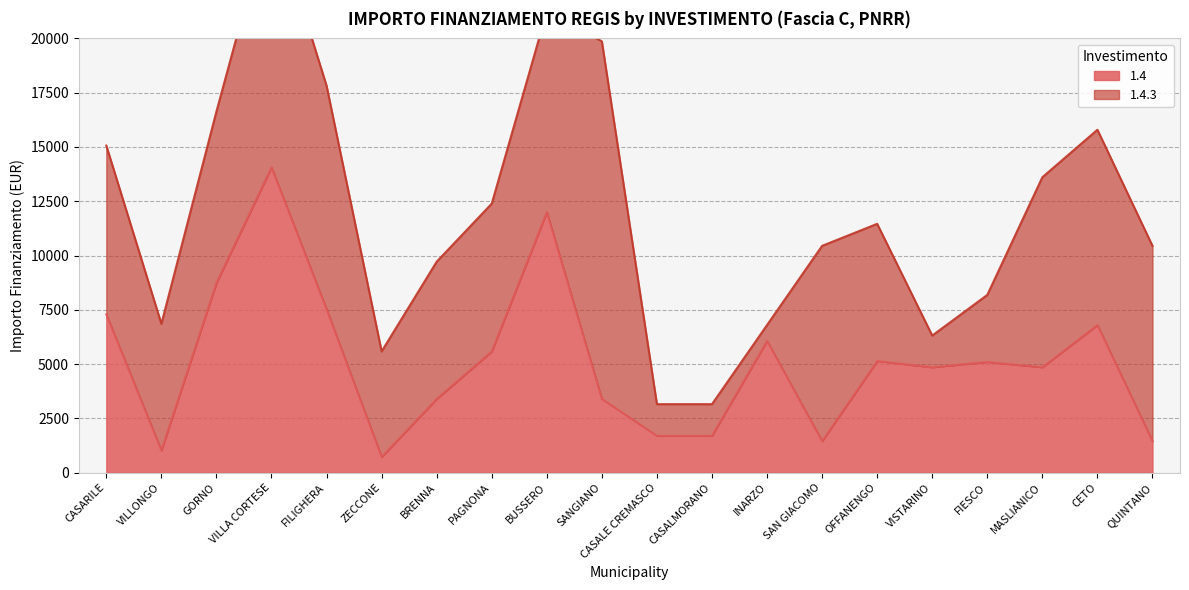

Approximately how many times larger is the value at CASARILE compared to BRENNA?

2.1